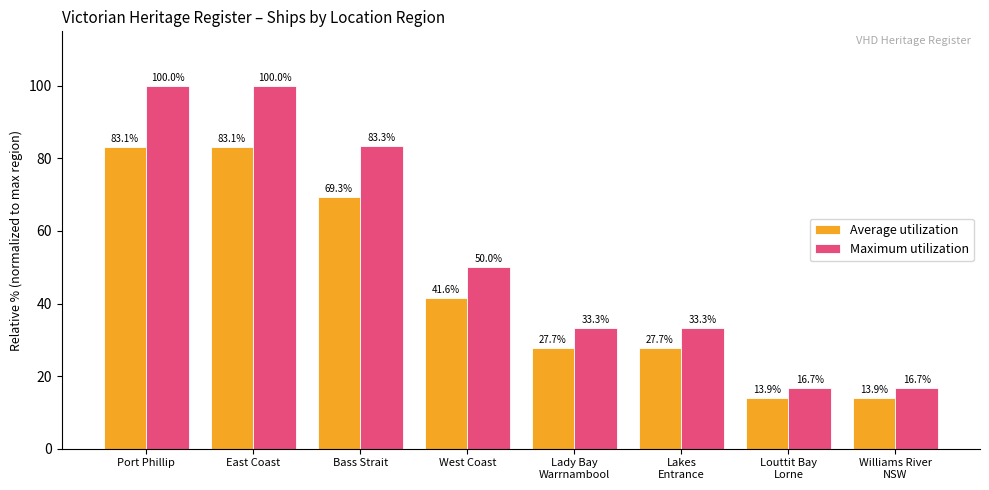

The Average utilization series shows 148.3 at Port Phillip. True or false?

False